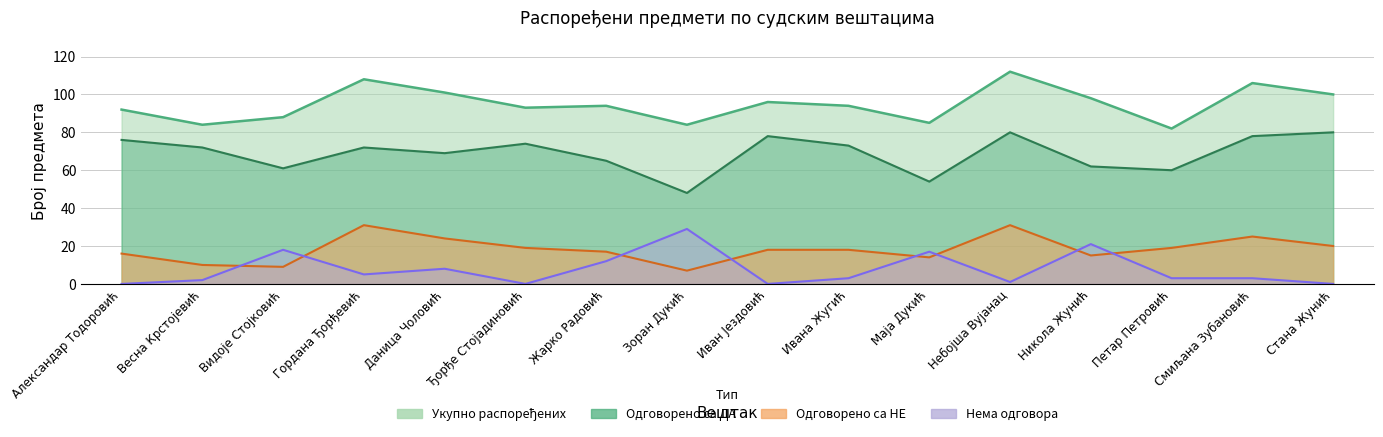

What is the value of the Одговорено са НЕ point at the 3rd from the left?

9